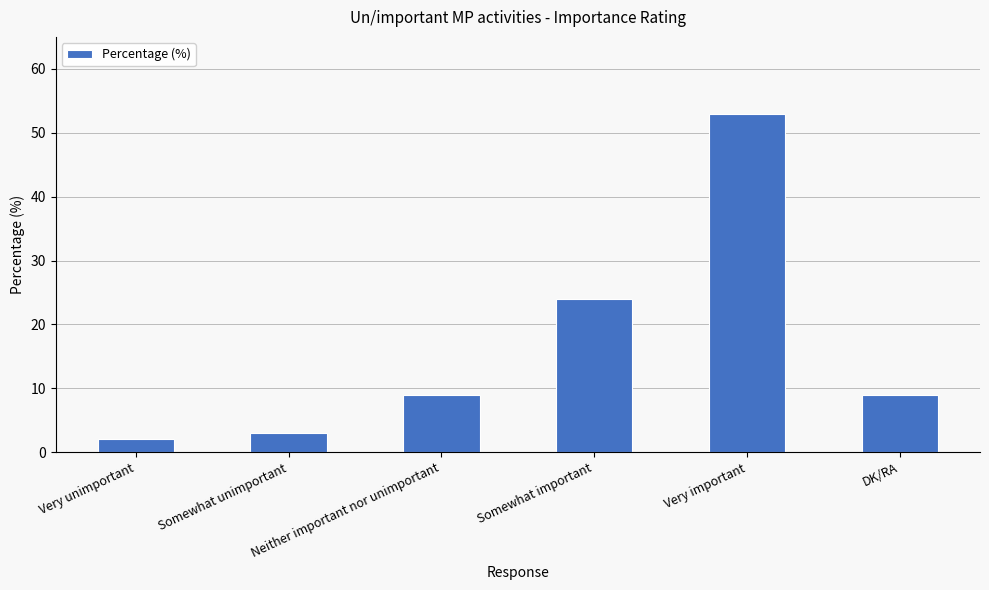

What is the maximum value shown in the chart?

53